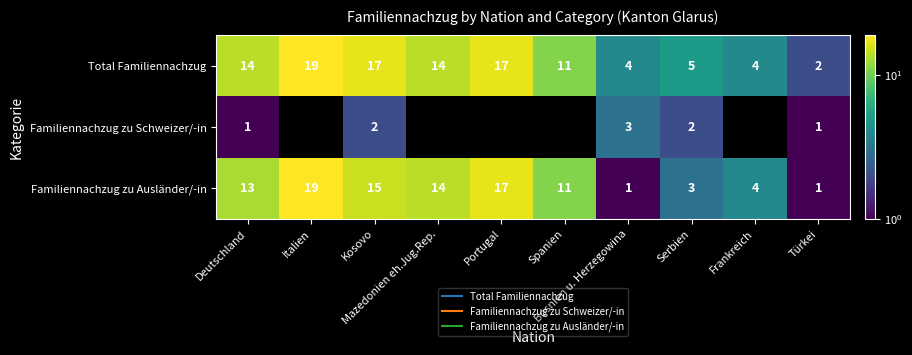

At which category does the chart reach its minimum across all series?

Italien